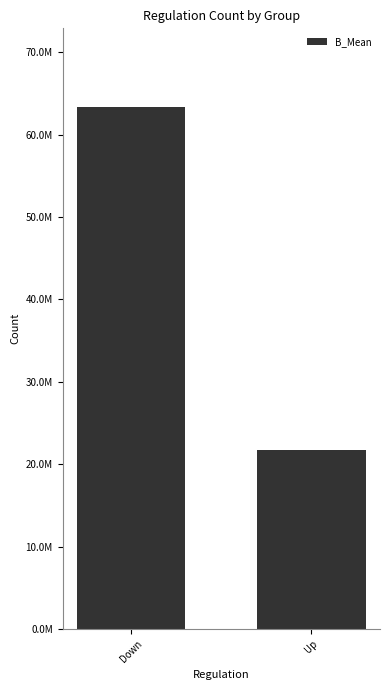

At which category does the chart reach its minimum across all series?

Up